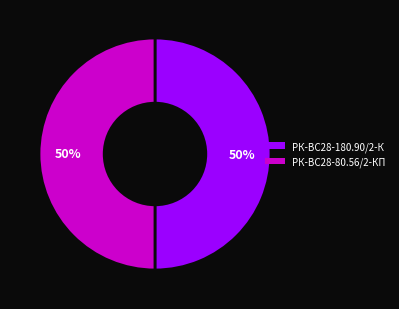

To the nearest percent, what is the average slice percentage?

50%